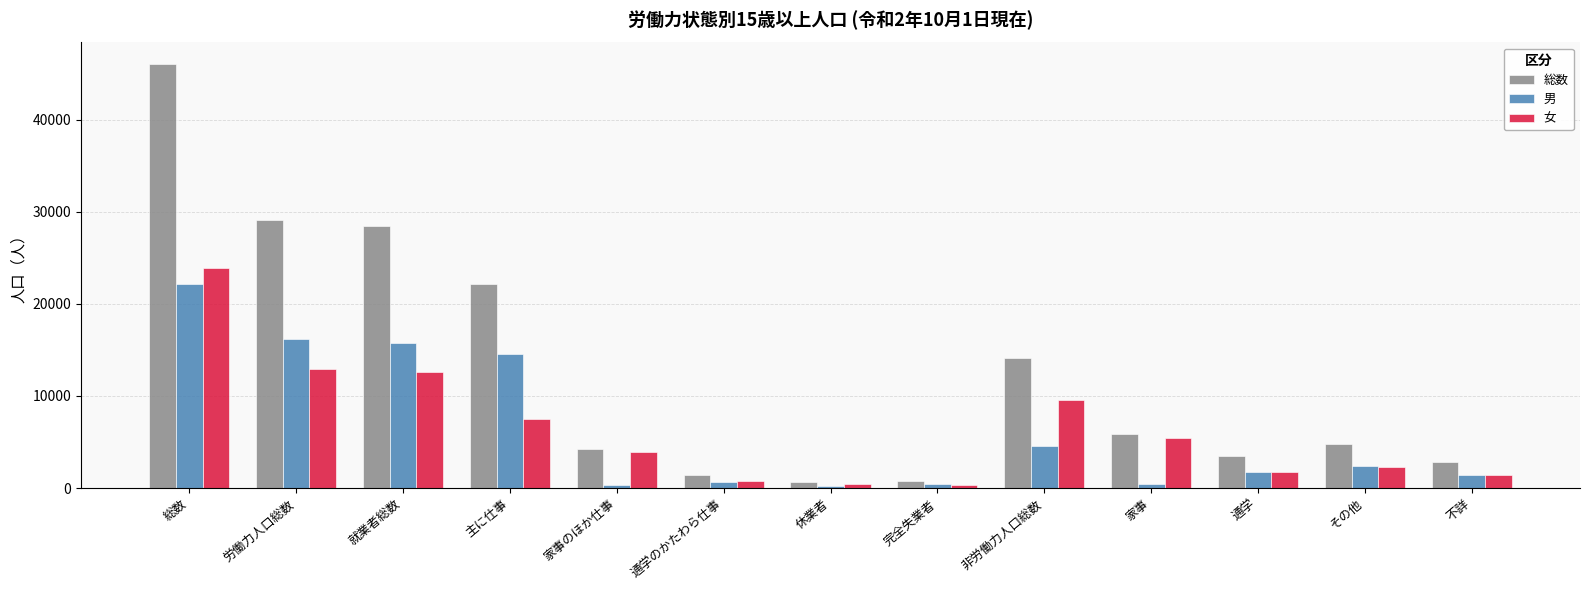

What is the total value across all series at 就業者総数?

56808